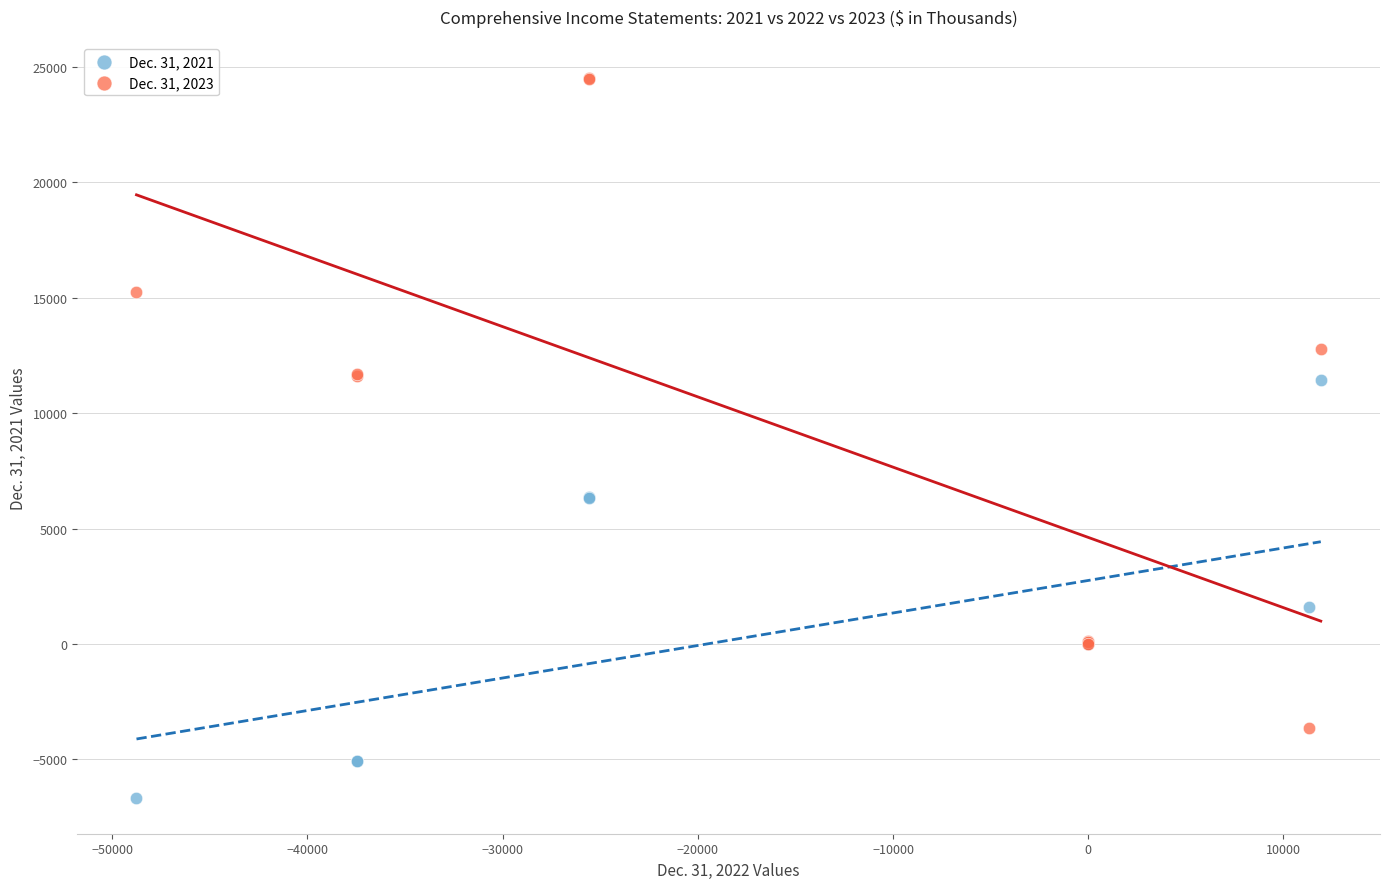

What are all the series names shown in the legend?

Dec. 31, 2021, Dec. 31, 2023